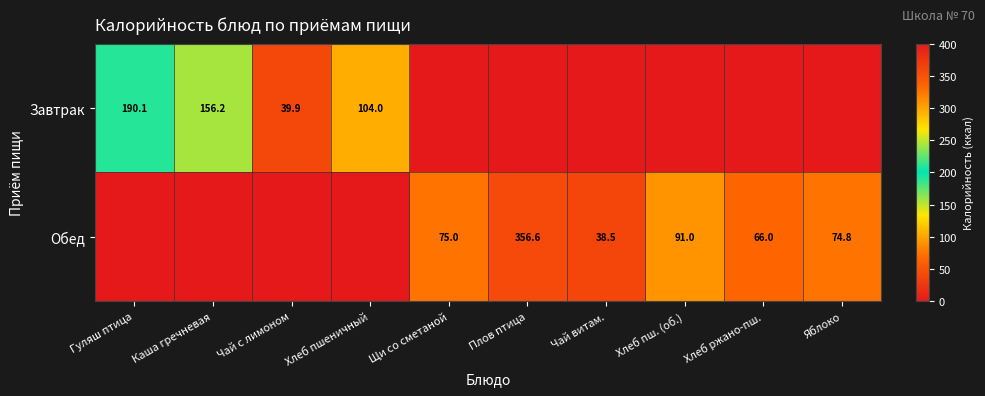

The Обед series shows 39.4 at Хлеб ржано-пш.. True or false?

False